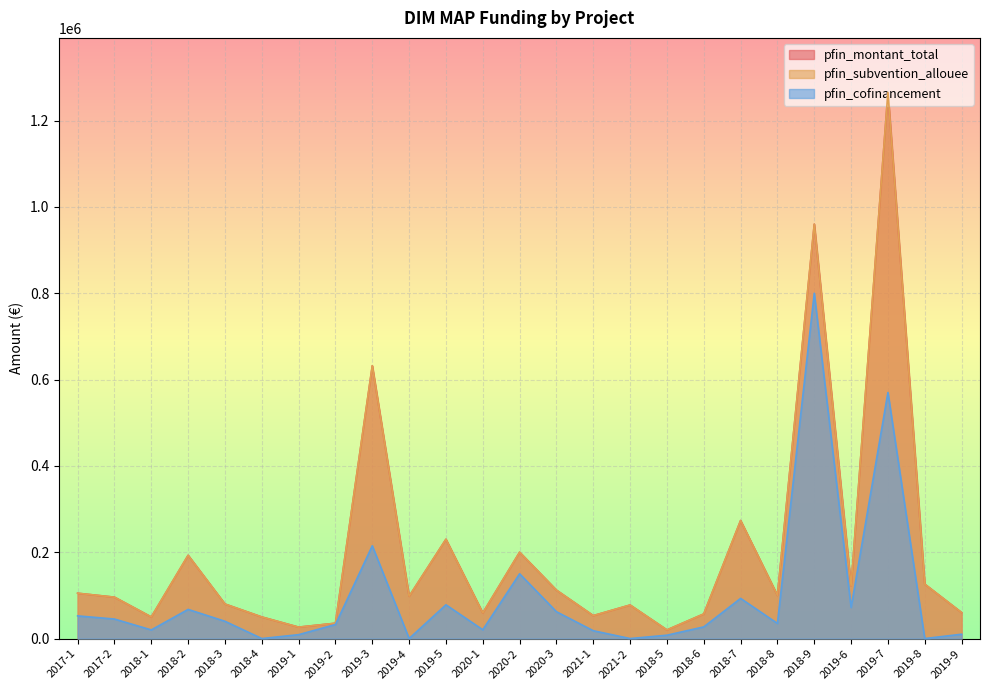

At which label does pfin_montant_total reach its minimum?

2018-5